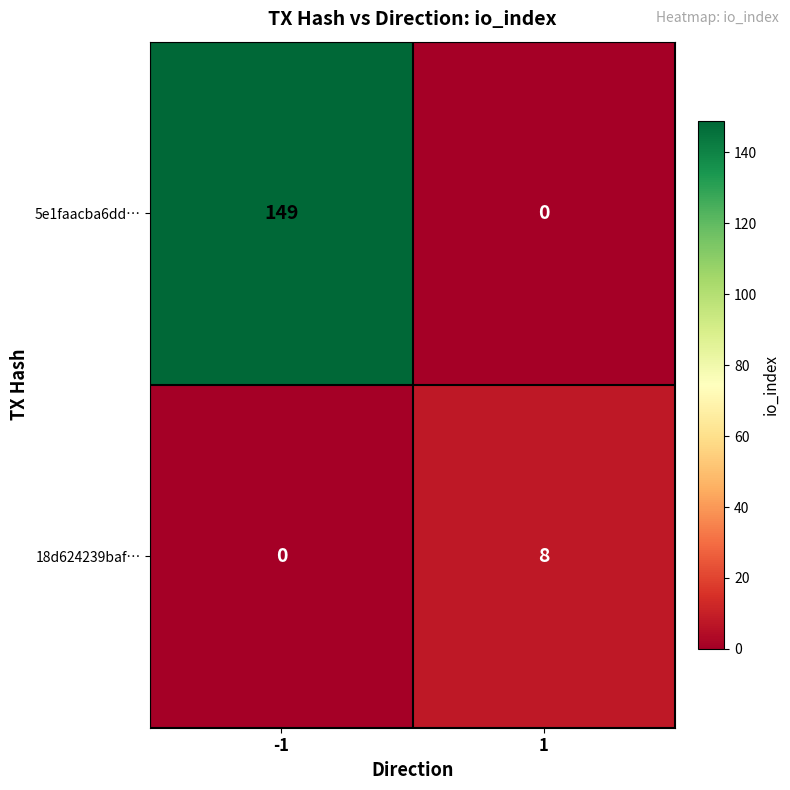

At how many categories does at least one series exceed 21?

1